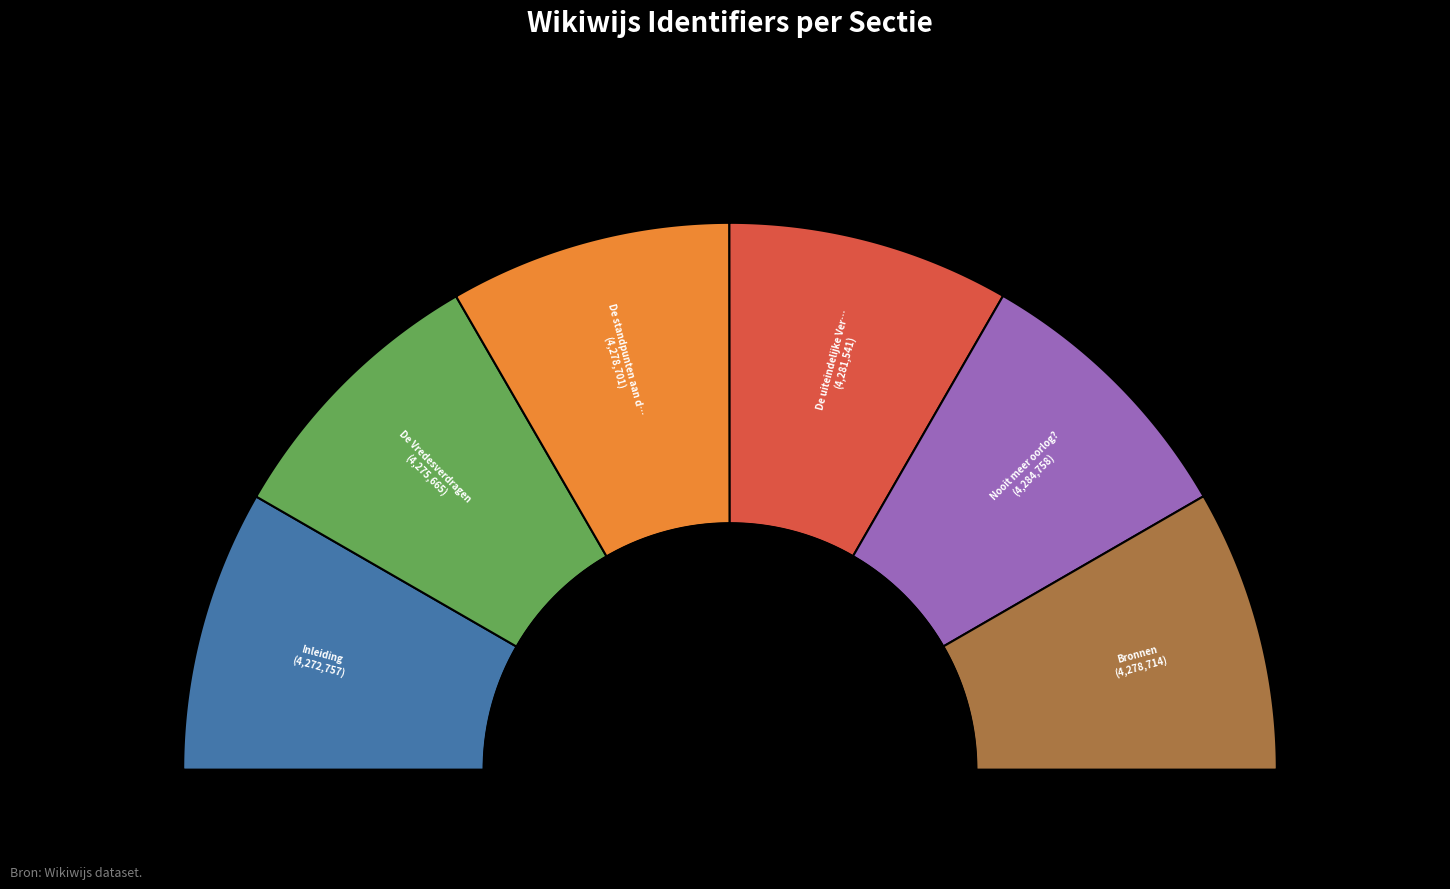

What is the largest slice in the pie chart?

Nooit meer oorlog?